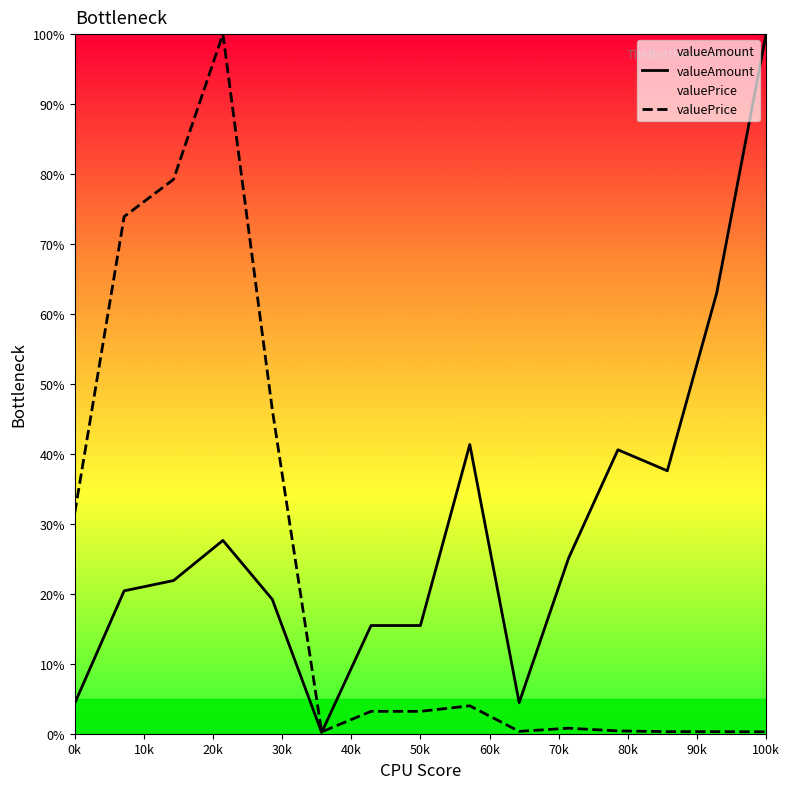

After their last crossing, which series has the higher values: valueAmount or valuePrice?

valueAmount